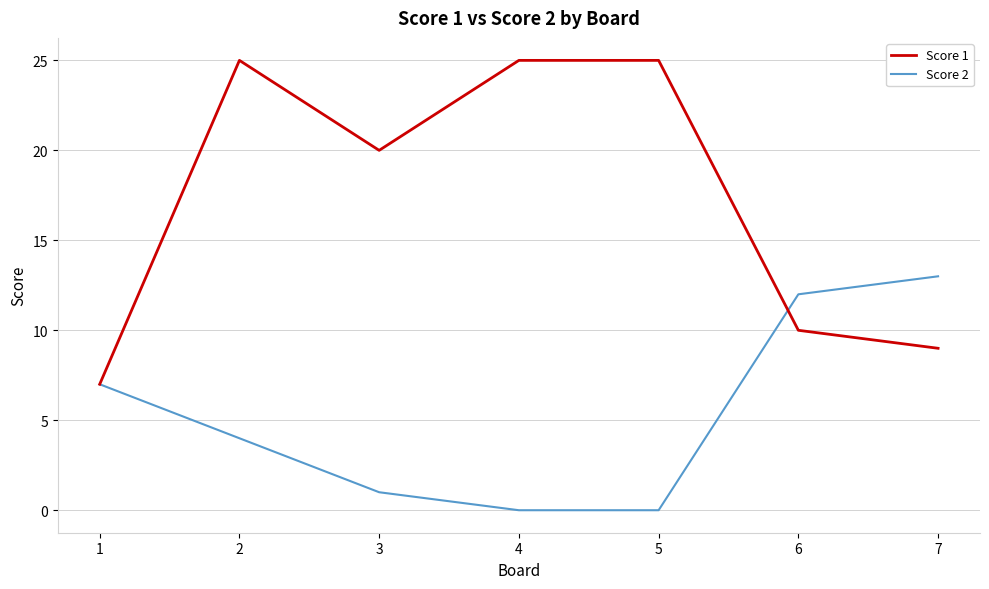

At which label does Score 2 reach its peak?

7